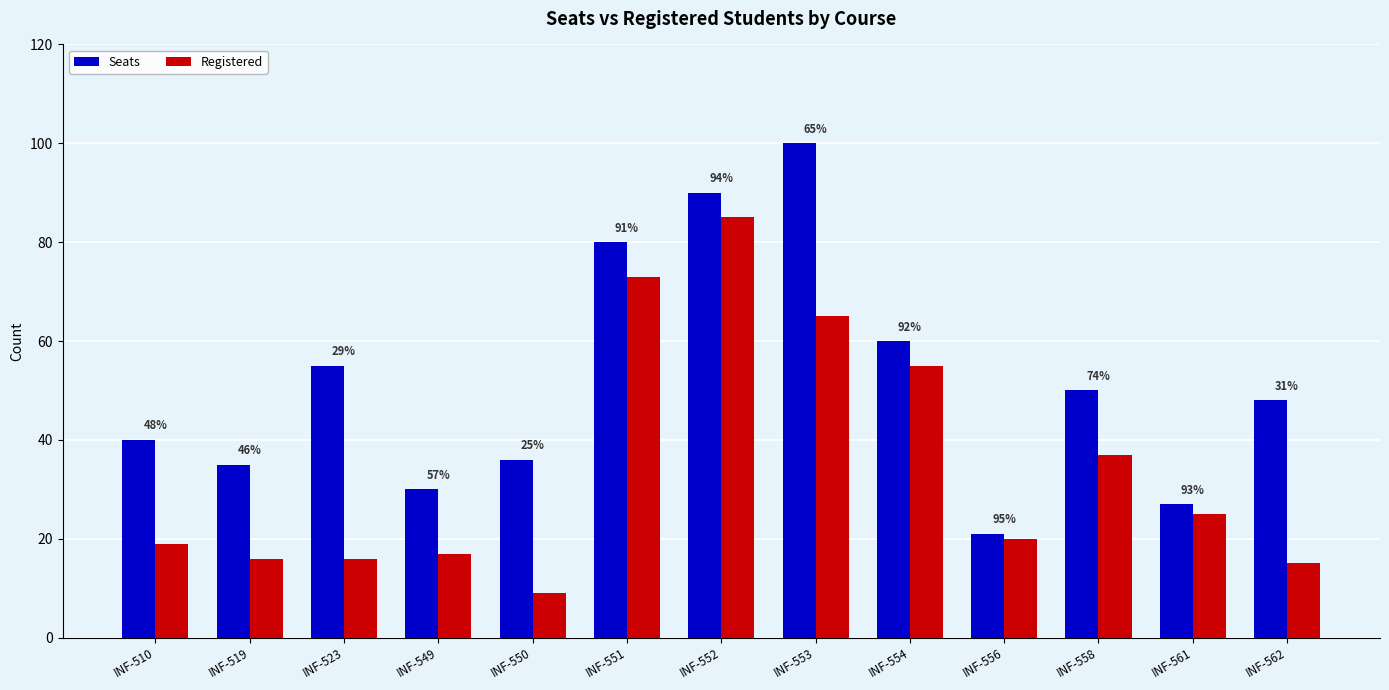

How many bars are there in total?

26